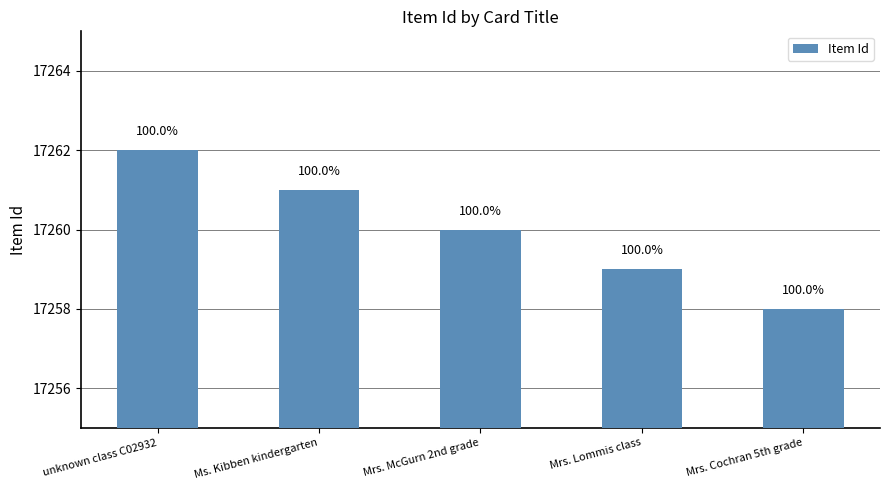

Reading left to right, transcribe all the data shown in this chart.

17262	17261	17260	17259	17258